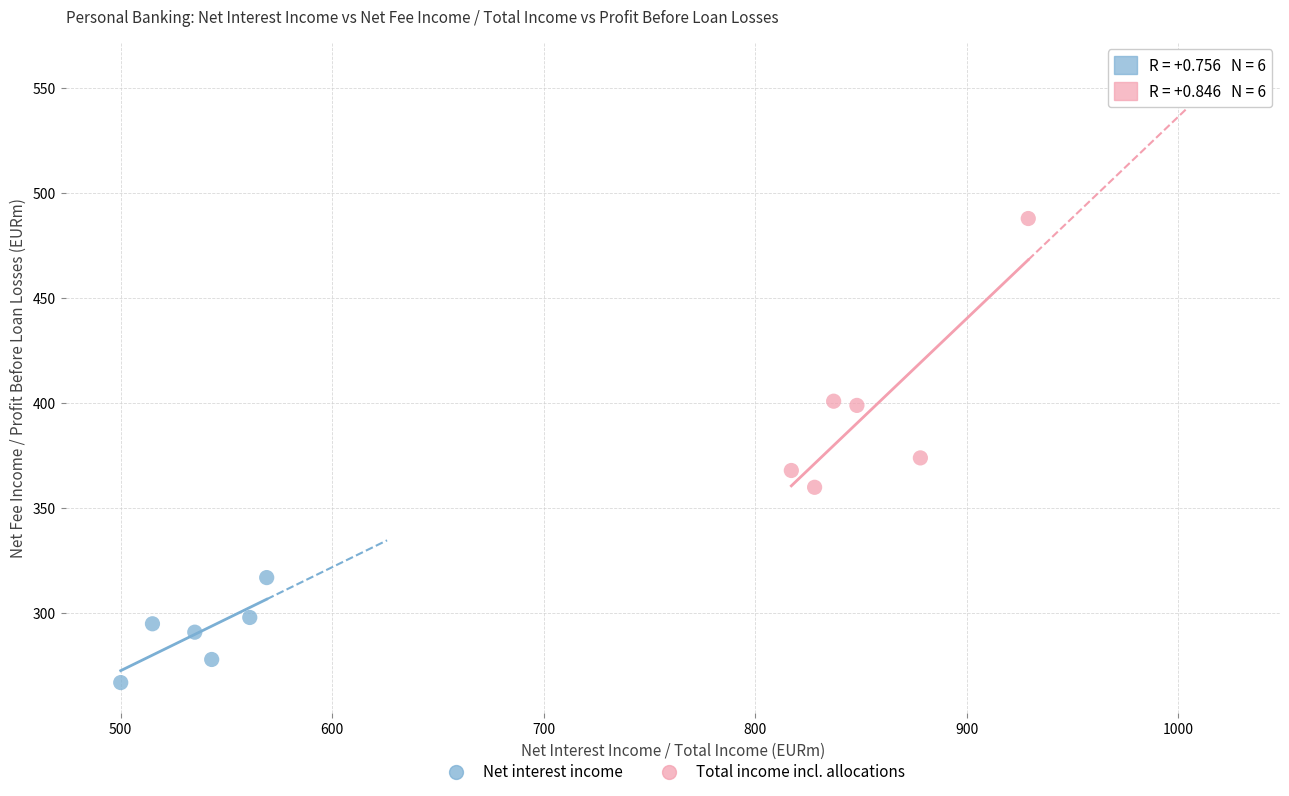

Which series reaches the maximum Y coordinate?

Total income incl. allocations